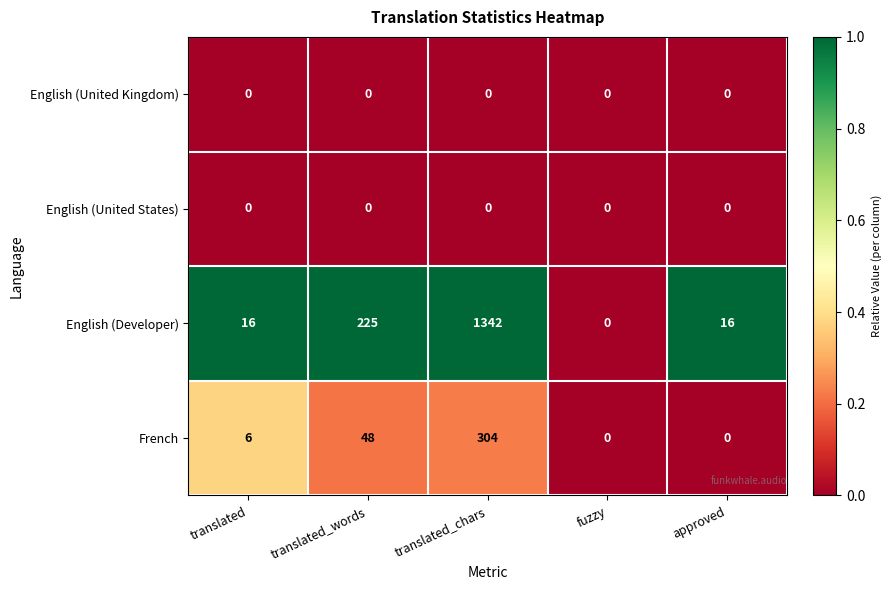

The value of English (Developer) at translated_words is 225. True or false?

True